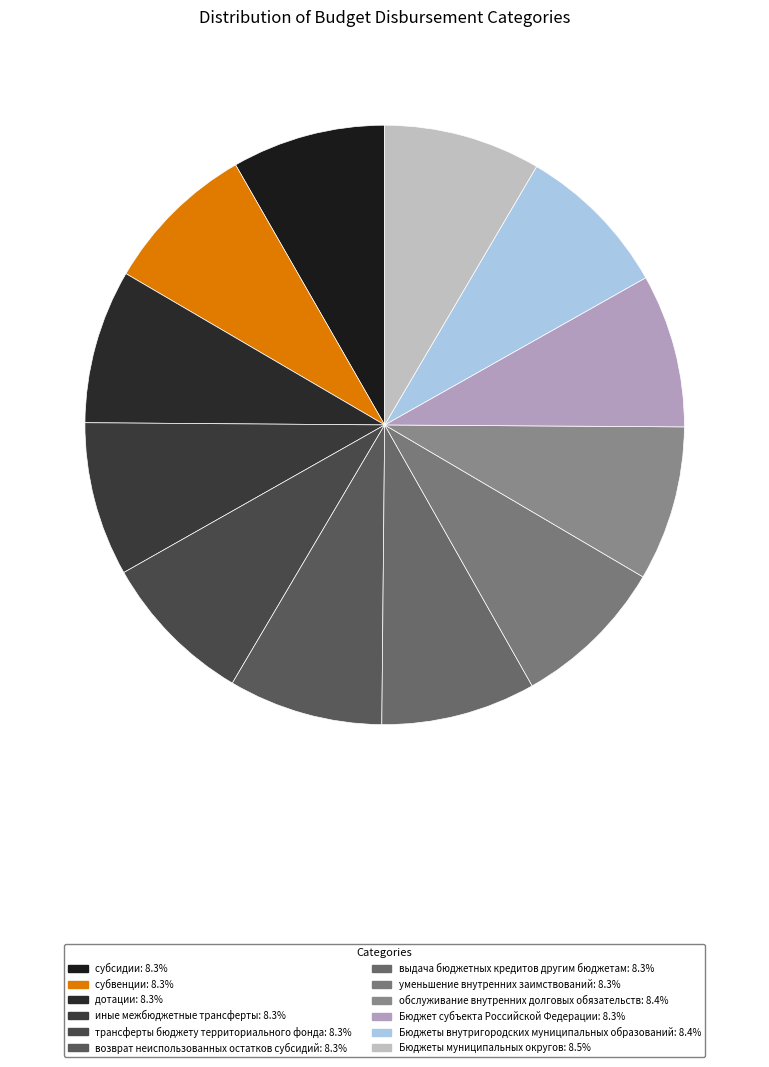

Which slice is the smallest?

Бюджет субъекта Российской Федерации